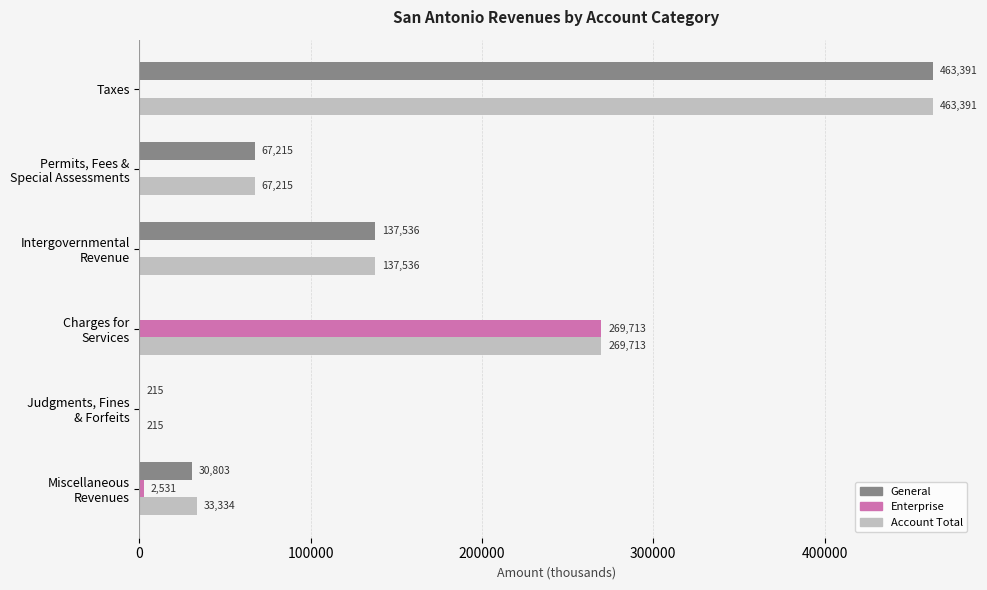

What is the sum of all Enterprise values?

272244